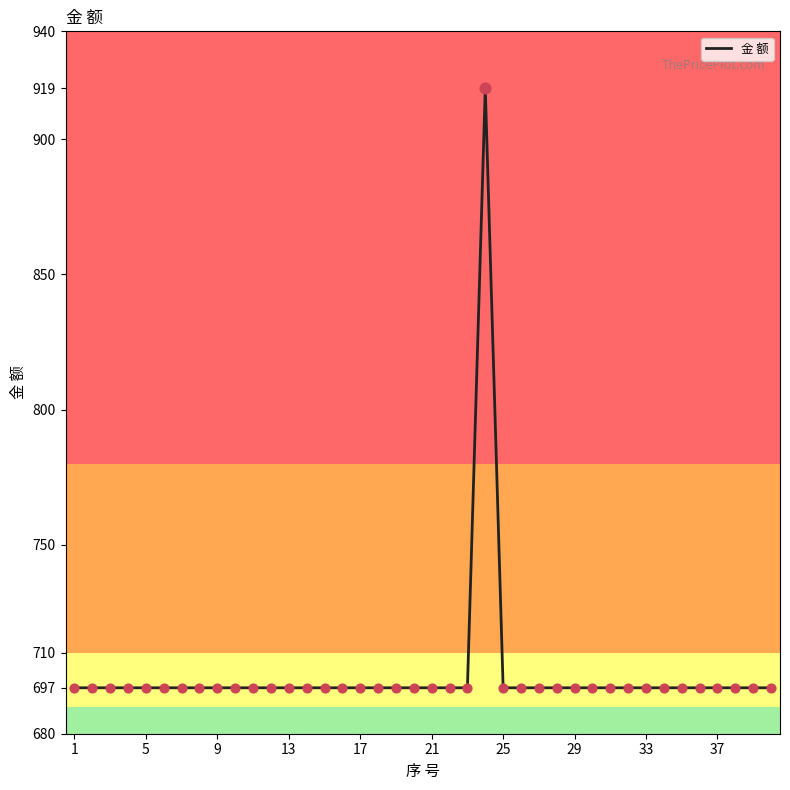

What is the greatest value displayed?

919